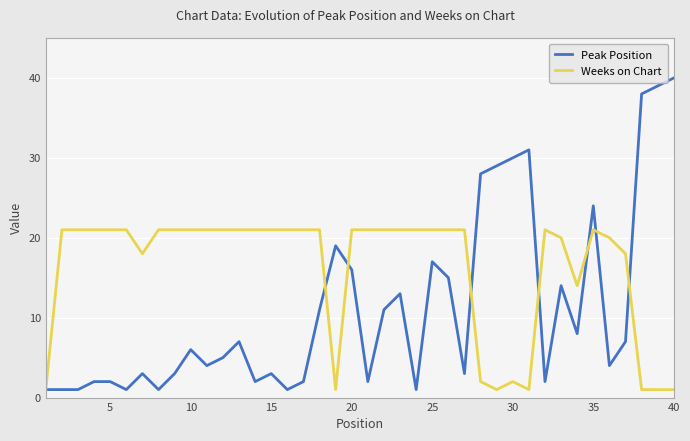

What is the maximum value for Weeks on Chart?

21